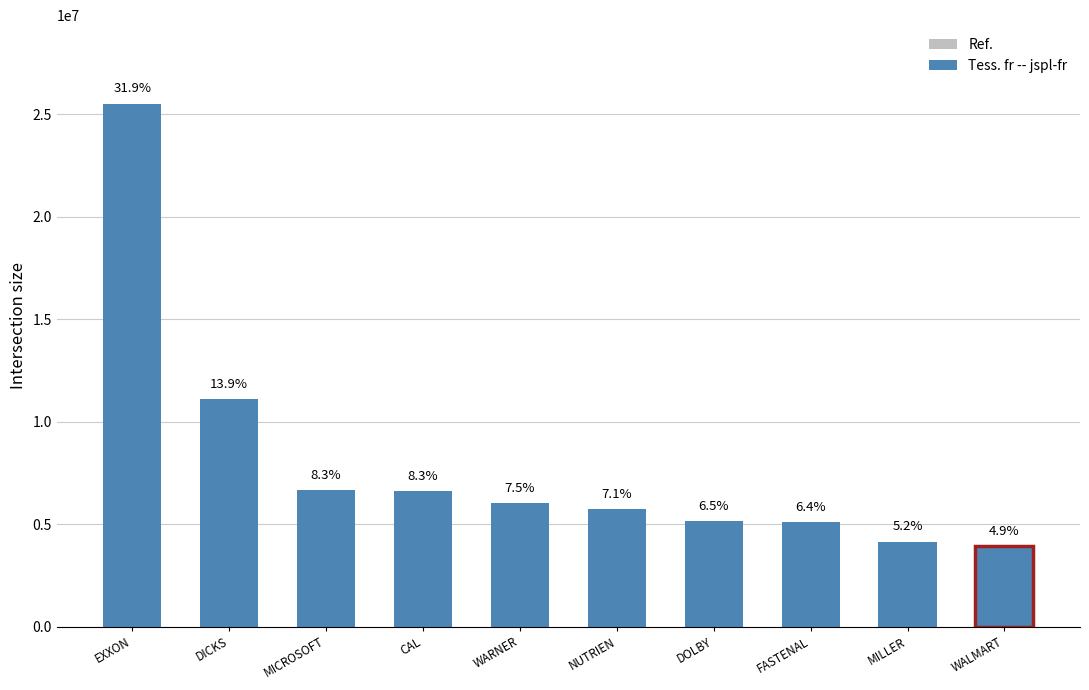

What is the change in value from DICKS SPORTING GOODS INC to MICROSOFT CORP?

-4428917